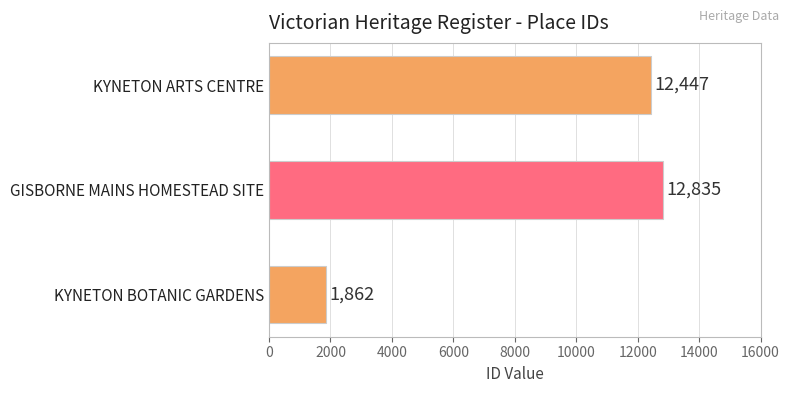

What is the sum of the values at GISBORNE MAINS HOMESTEAD SITE and KYNETON BOTANIC GARDENS?

14697